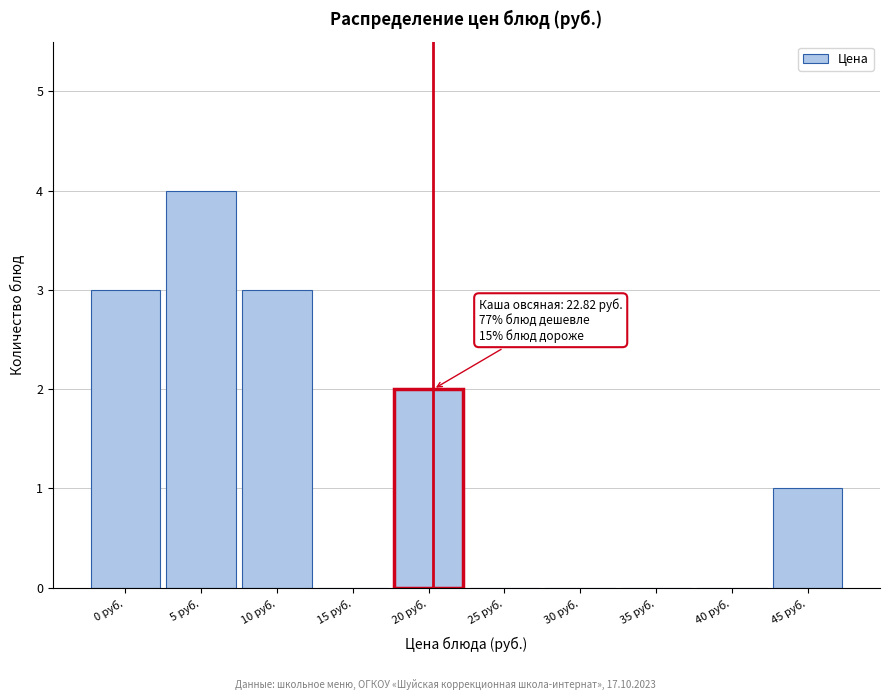

Reading left to right, what are all the values shown in this chart?

0 руб.=3	5 руб.=4	10 руб.=3	15 руб.=0	20 руб.=2	25 руб.=0	30 руб.=0	35 руб.=0	40 руб.=0	45 руб.=1